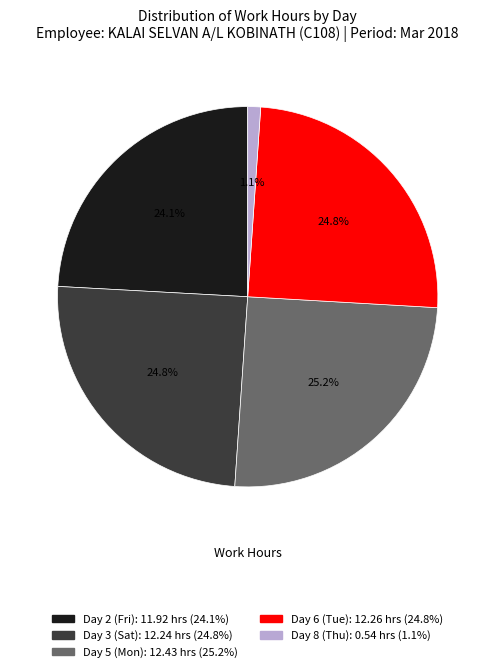

To the nearest percent, what portion does Day 5 (Mon) represent?

25%